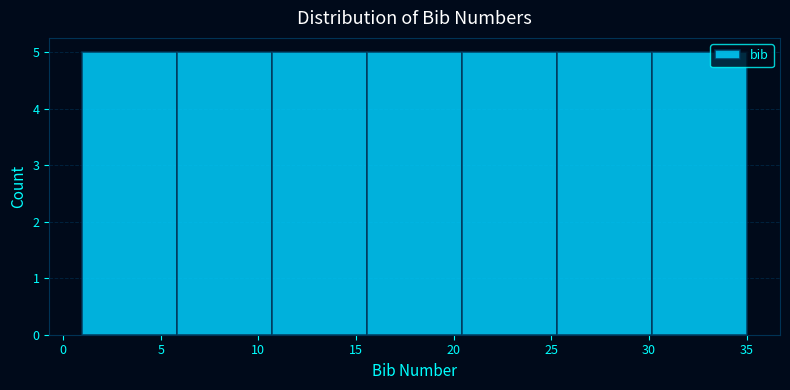

What is the height of the bar covering 6.0 to 10.5 on the x-axis? Neither the bar edges nor the heights are printed on the chart, so give them approximately, as read against the axes.

5